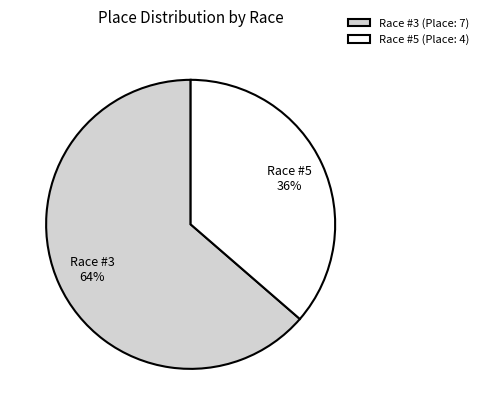

Count the number of slices in the pie.

2